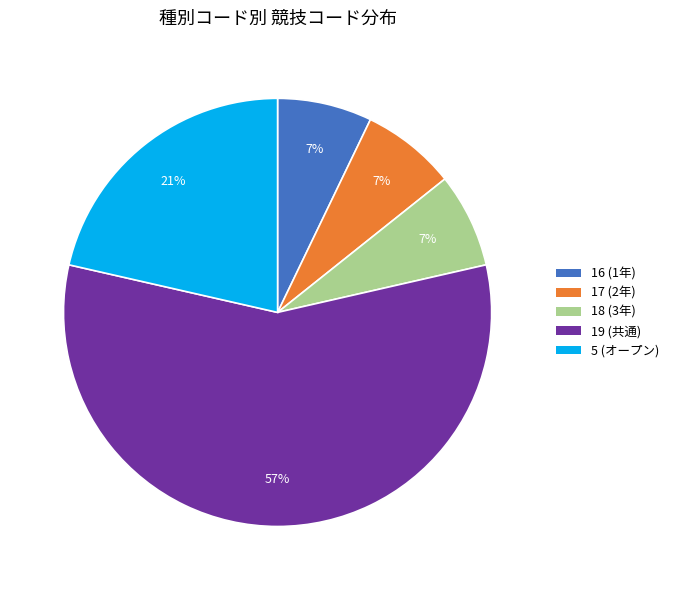

Is there a majority slice in this chart?

Yes